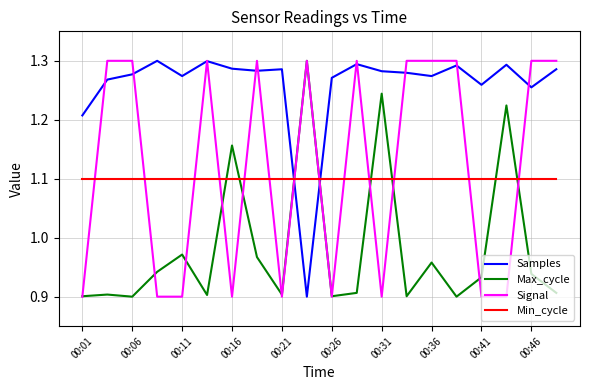

What are all the series names shown in the legend?

Samples, Max_cycle, Signal, Min_cycle